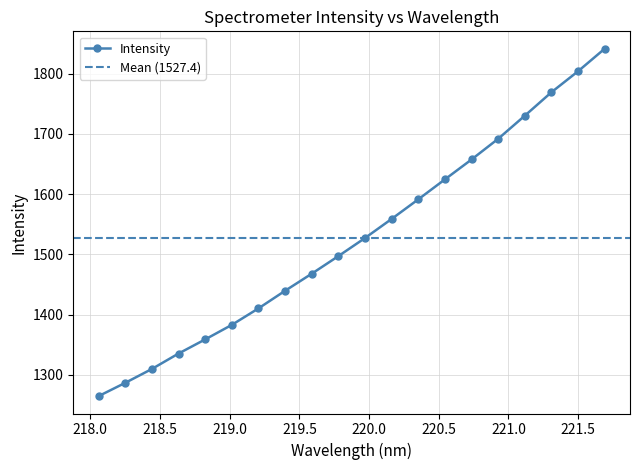

Reading left to right, extract all data points from this chart.

1264.8	1286.8	1309.8	1335.4	1358.9	1383.0	1410.4	1439.6	1467.9	1497.1	1527.2	1558.8	1591.3	1624.4	1657.4	1691.8	1730.1	1769.0	1803.8	1841.2